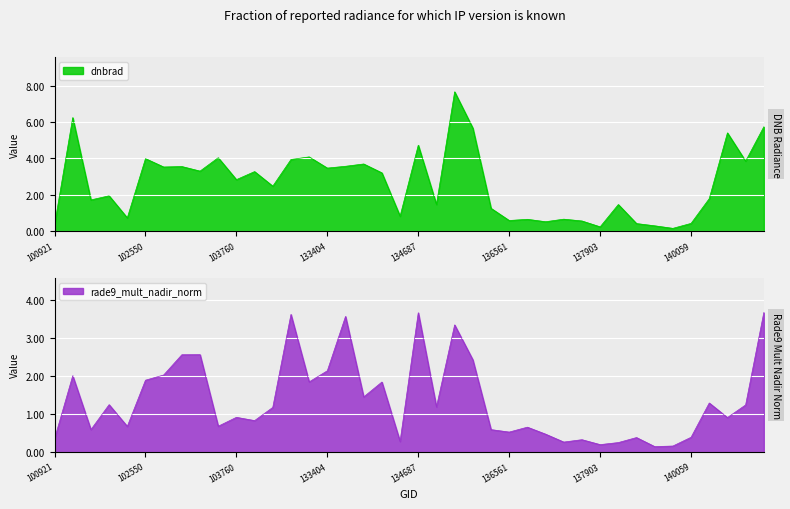

What is the total value across all series at 132847?

7.6